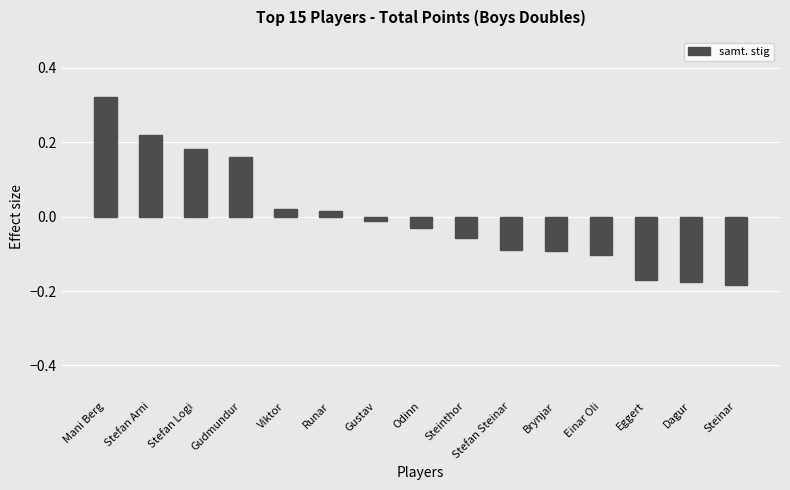

Which category has the highest value across all series?

Mani Berg